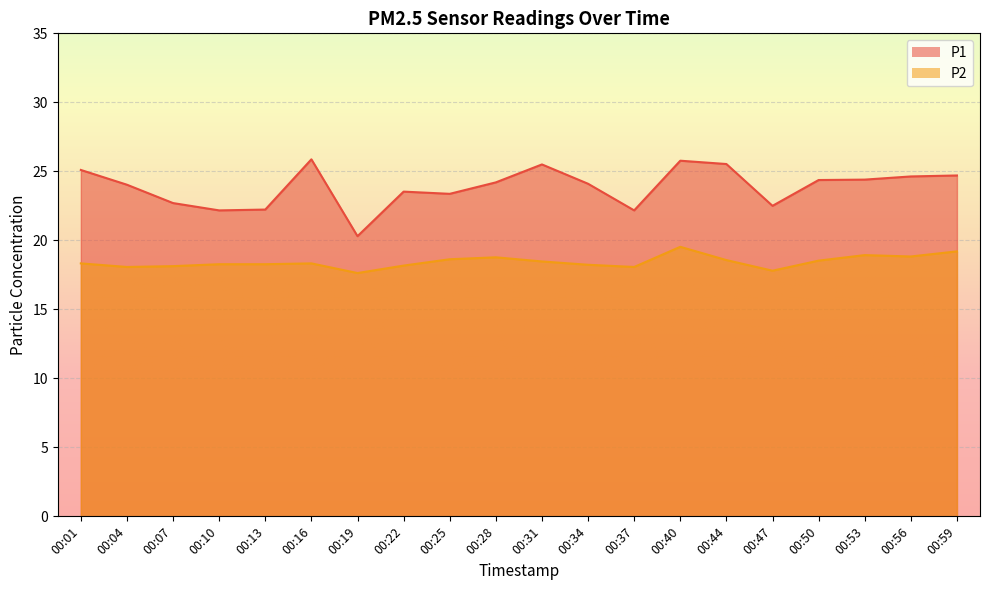

Reading left to right, extract all data points from this chart.

P1: 00:01=25.1	00:04=24.0	00:07=22.7	00:10=22.2	00:13=22.2	00:16=25.9	00:19=20.3	00:22=23.5	00:25=23.4	00:28=24.2	00:31=25.5	00:34=24.1	00:37=22.2	00:40=25.8	00:44=25.5	00:47=22.5	00:50=24.4	00:53=24.4	00:56=24.6	00:59=24.7
P2: 00:01=18.3	00:04=18.1	00:07=18.1	00:10=18.3	00:13=18.3	00:16=18.3	00:19=17.6	00:22=18.2	00:25=18.6	00:28=18.8	00:31=18.5	00:34=18.2	00:37=18.1	00:40=19.5	00:44=18.6	00:47=17.8	00:50=18.5	00:53=18.9	00:56=18.8	00:59=19.2